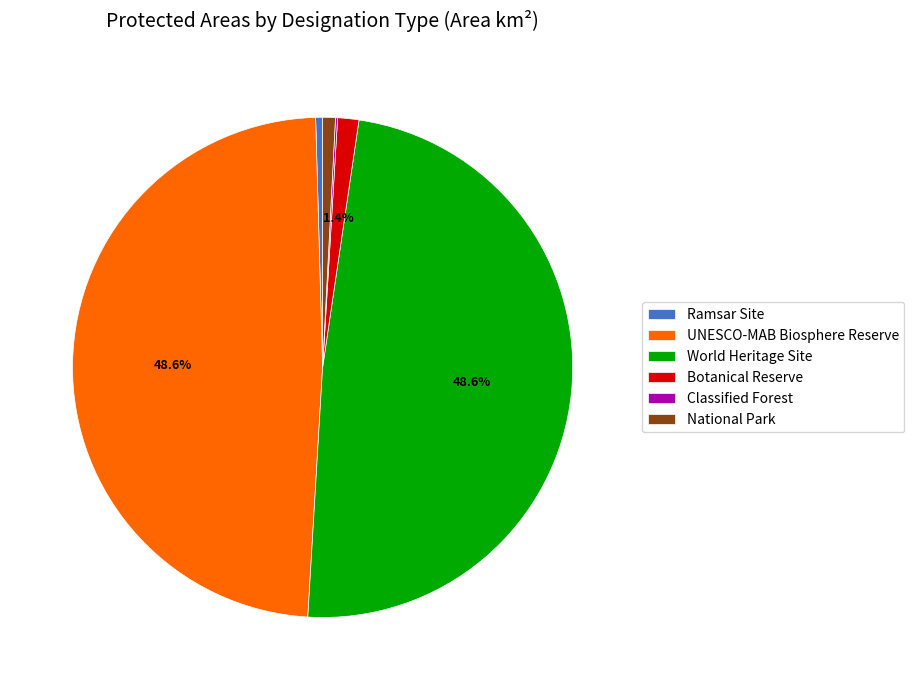

Approximately how many times larger is the value at UNESCO-MAB Biosphere Reserve compared to Ramsar Site?

108.9